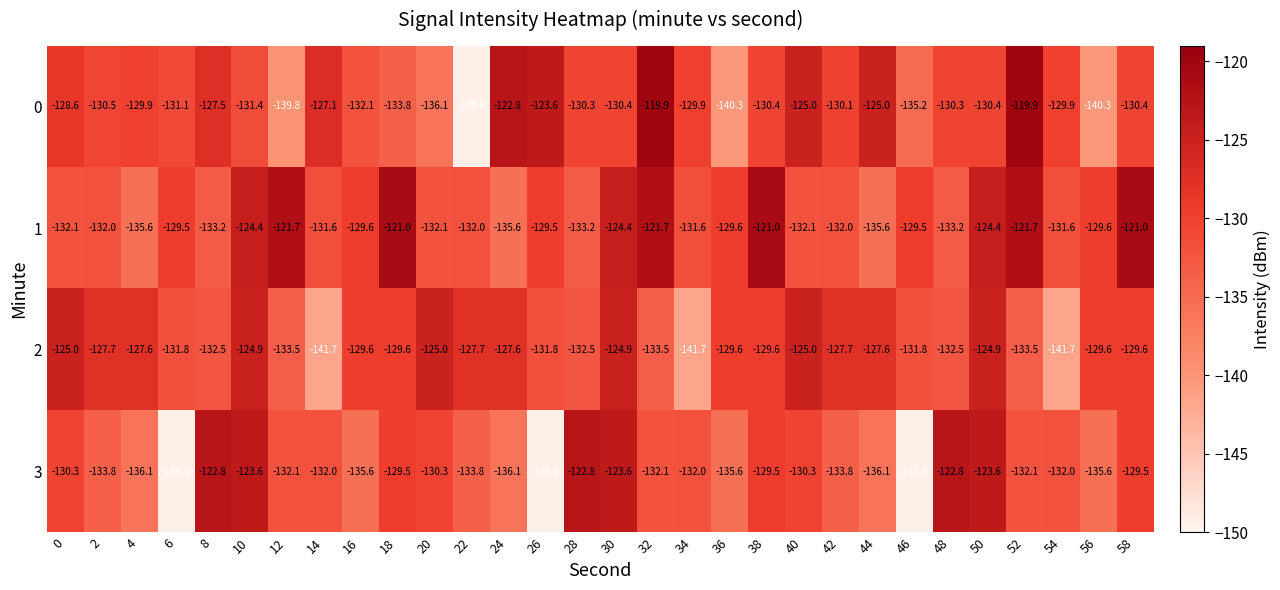

What is the lowest value of the 3 series?

-149.4